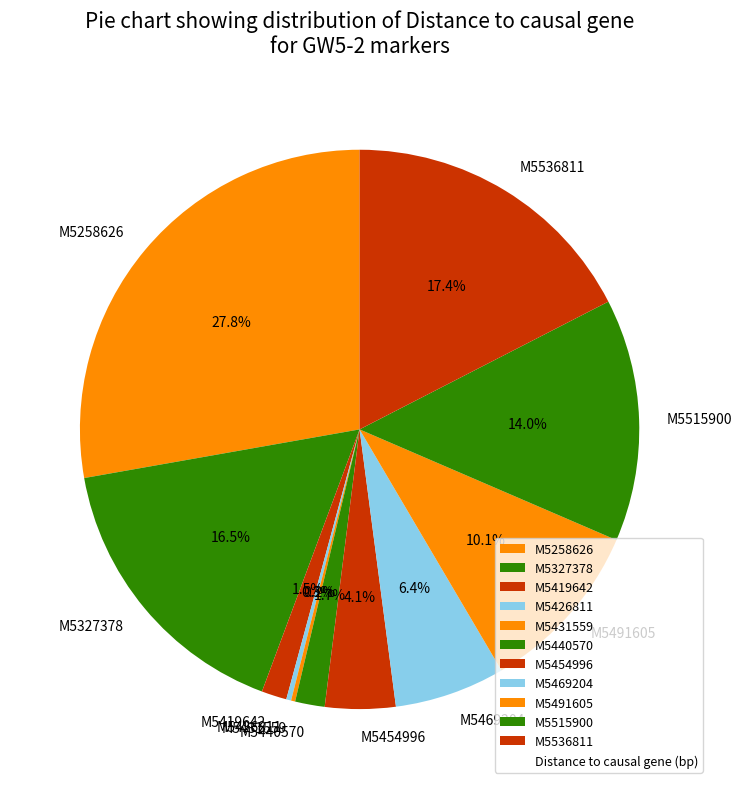

What is the ratio of the value at M5258626 to the value at M5469204?

4.3